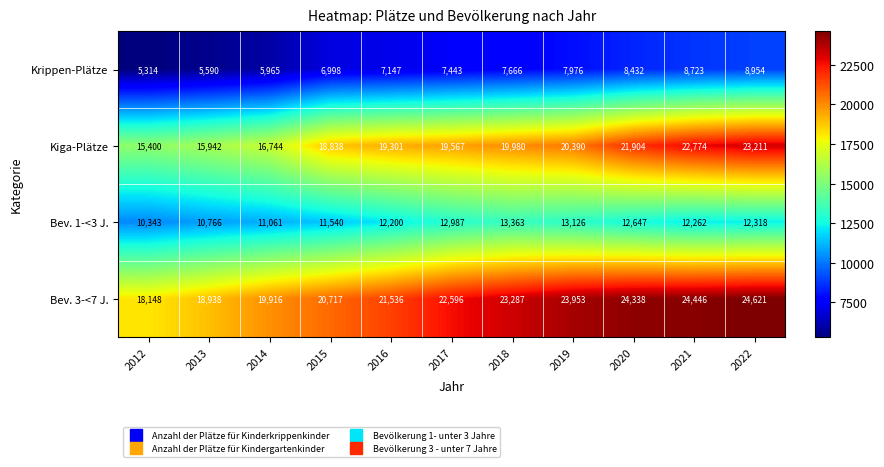

At which category is the sum across all series the highest?

2022